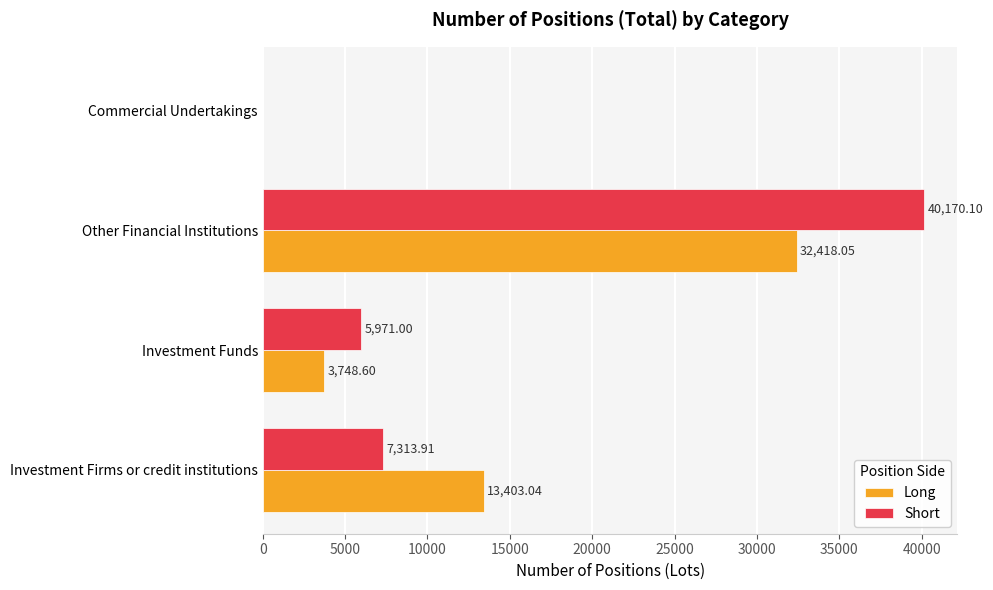

How many data points in Short are above 7313?

2